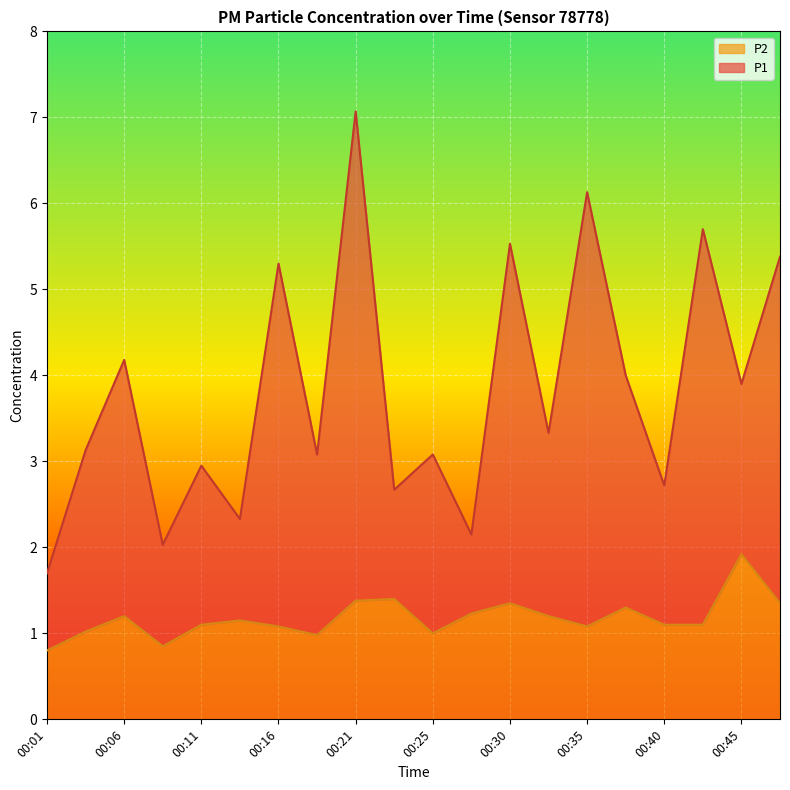

True or false: P1 and P2 cross at least once.

False